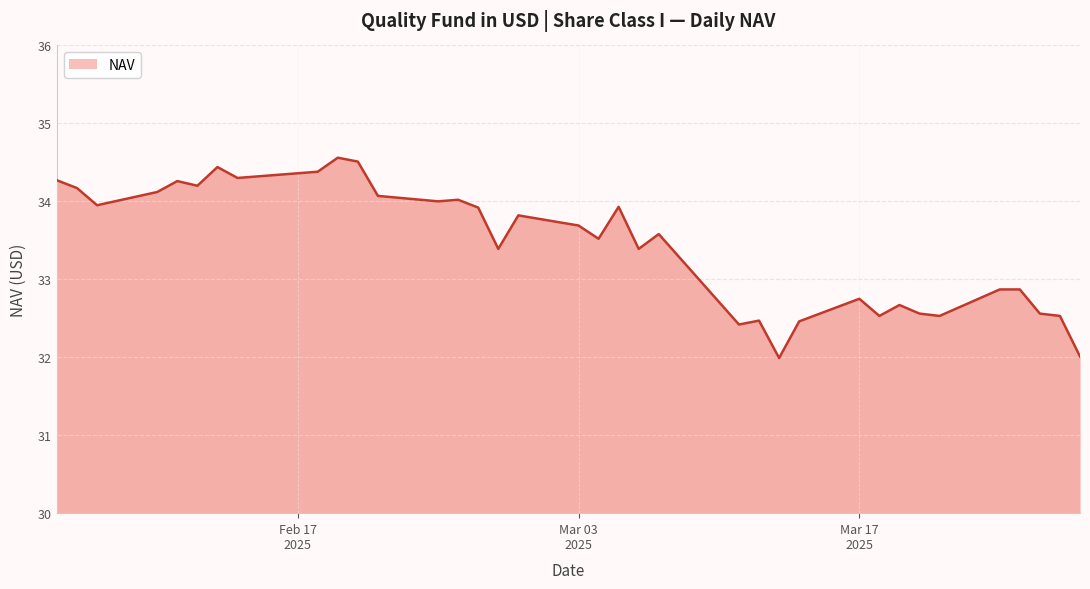

What is the greatest value displayed?

34.6